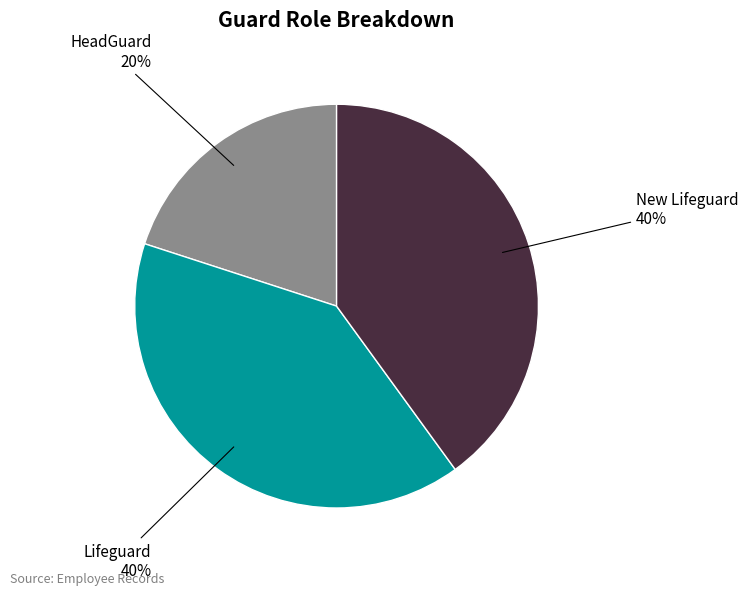

Is there any slice that represents more than half of the pie?

No